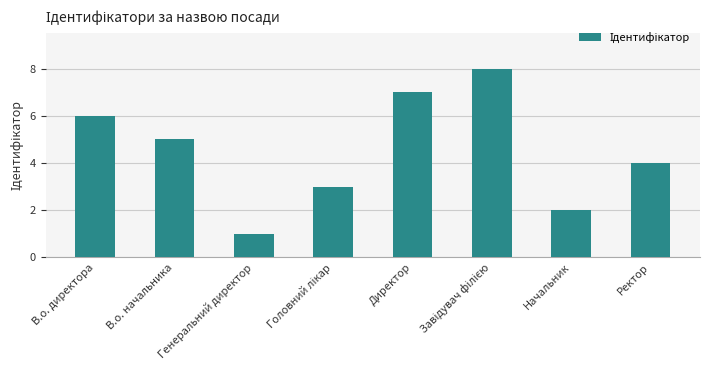

The value at Директор is 7. True or false?

True